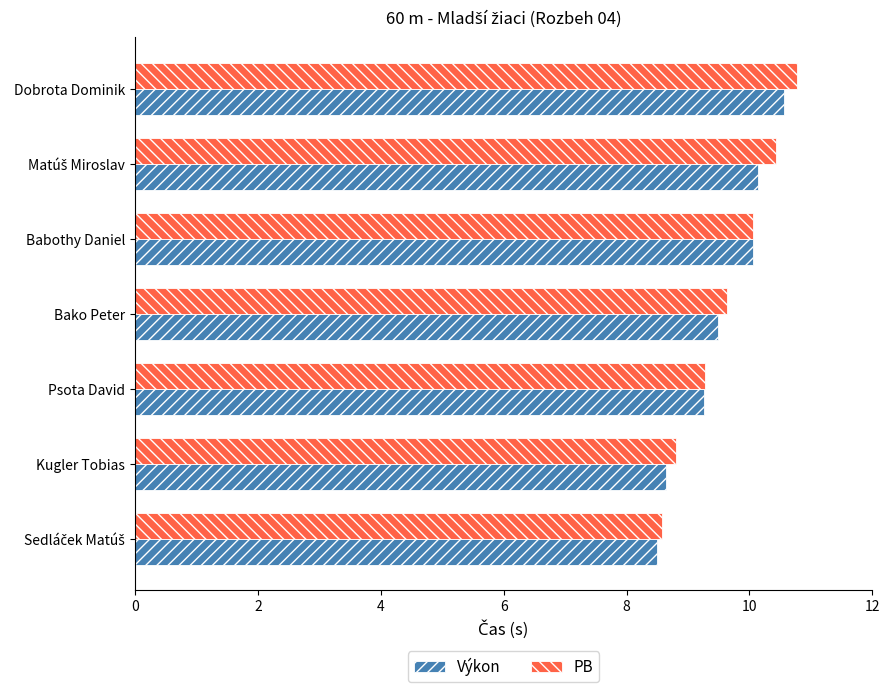

Which series has the largest range (max minus min)?

PB